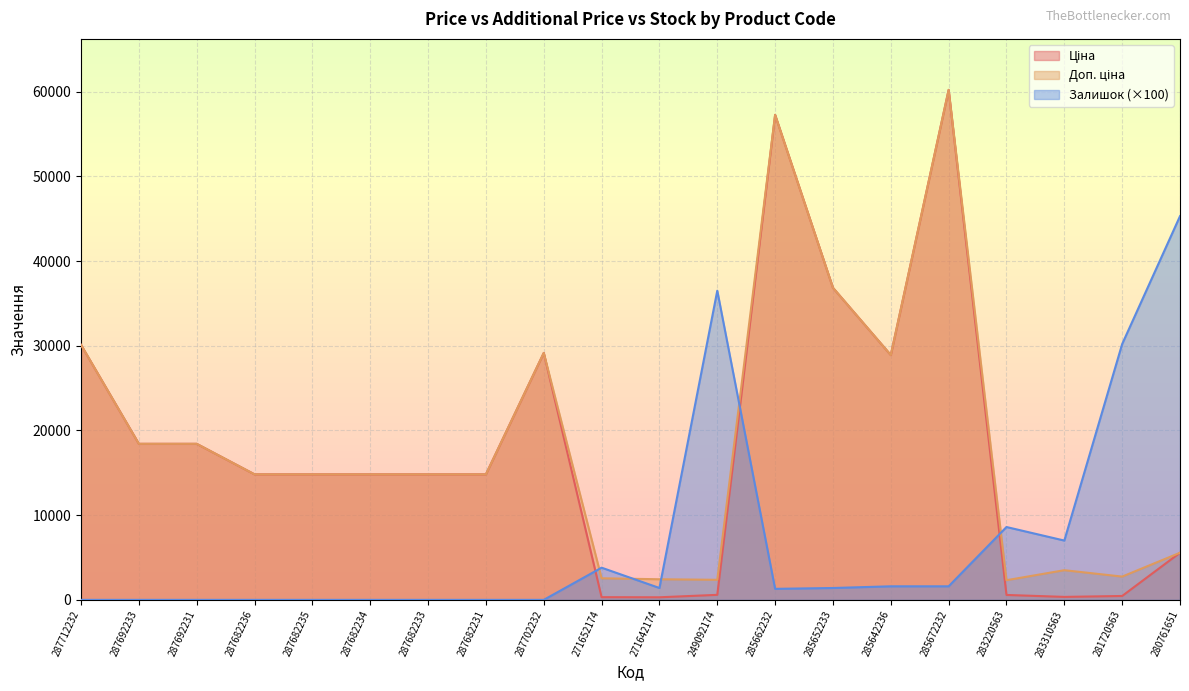

True or false: Ціна has a value of 293.9 at 249092174.

False